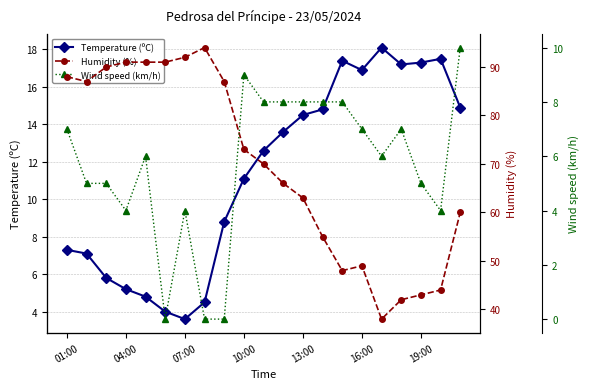

At which category does Temperature (ºC) reach its first local valley?

07:00